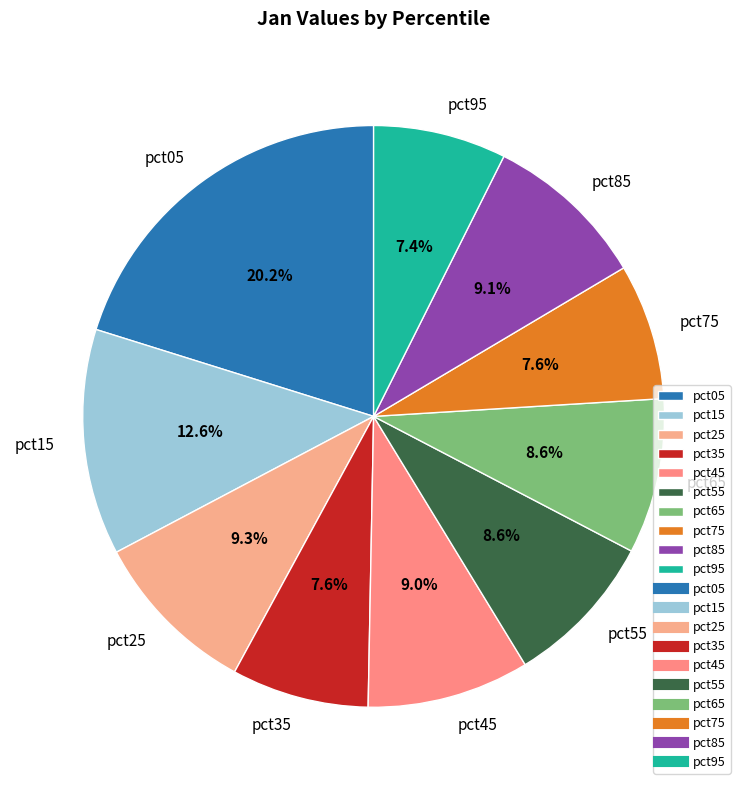

To the nearest percent, what is the average slice percentage?

10%